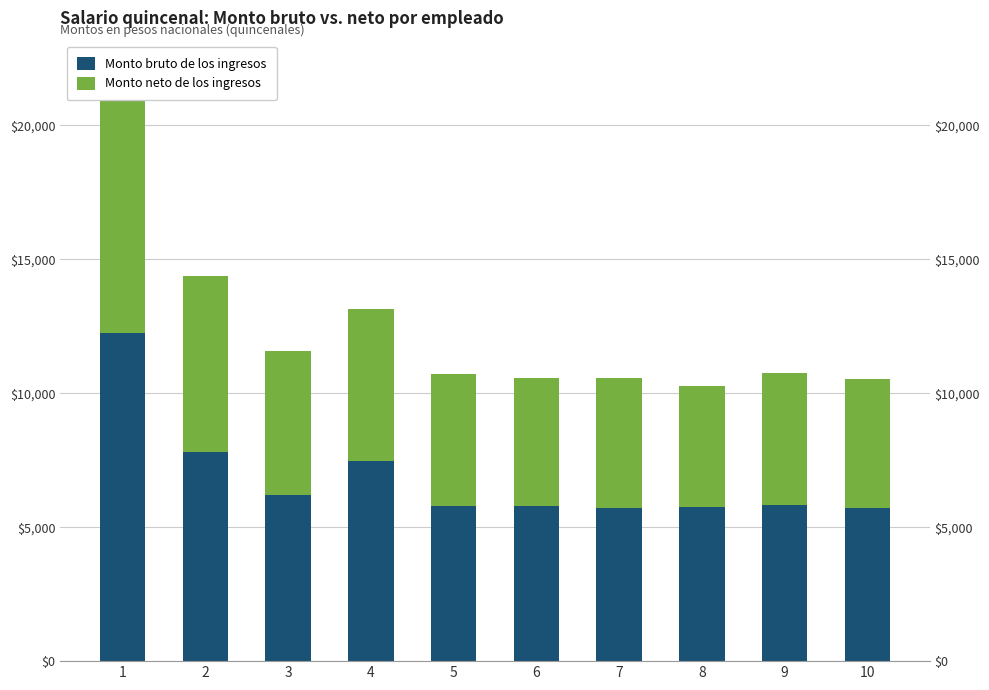

True or false: Monto bruto de los ingresos has a value of 7461.8 at 4.

True